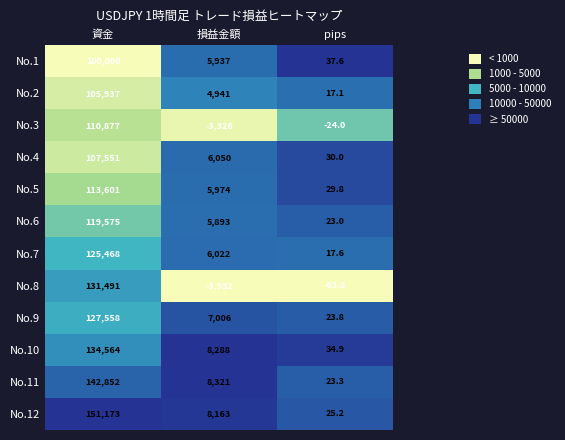

What is the minimum value for No.3?

-3326.0